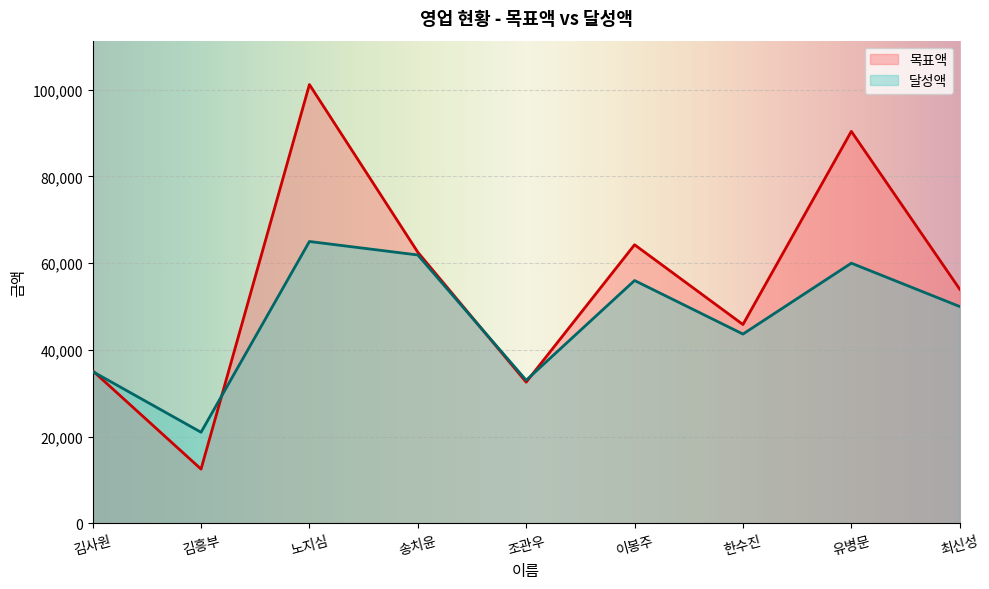

Rank the series by their maximum value, from highest to lowest.

목표액, 달성액